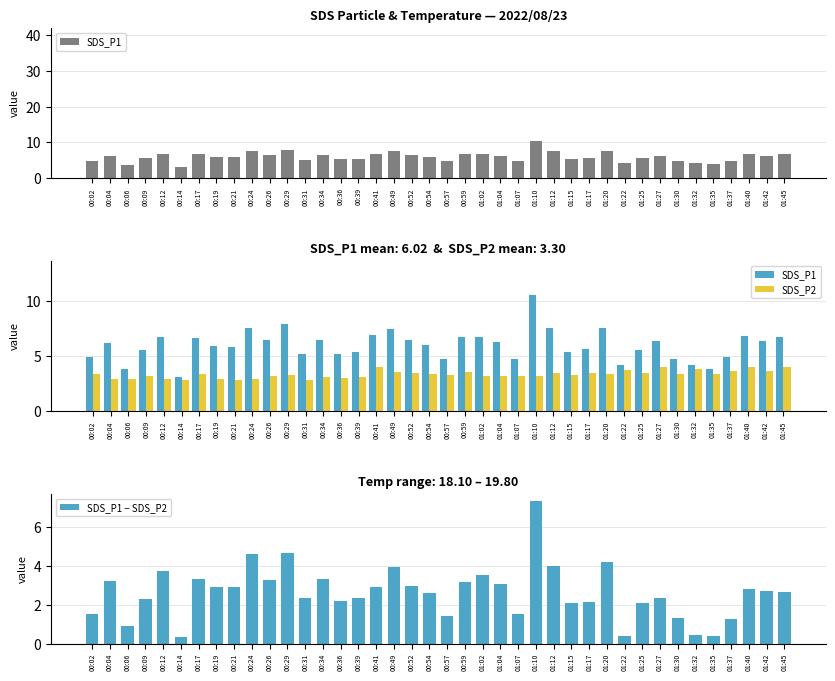

Which series has the widest spread of values?

SDS_P1